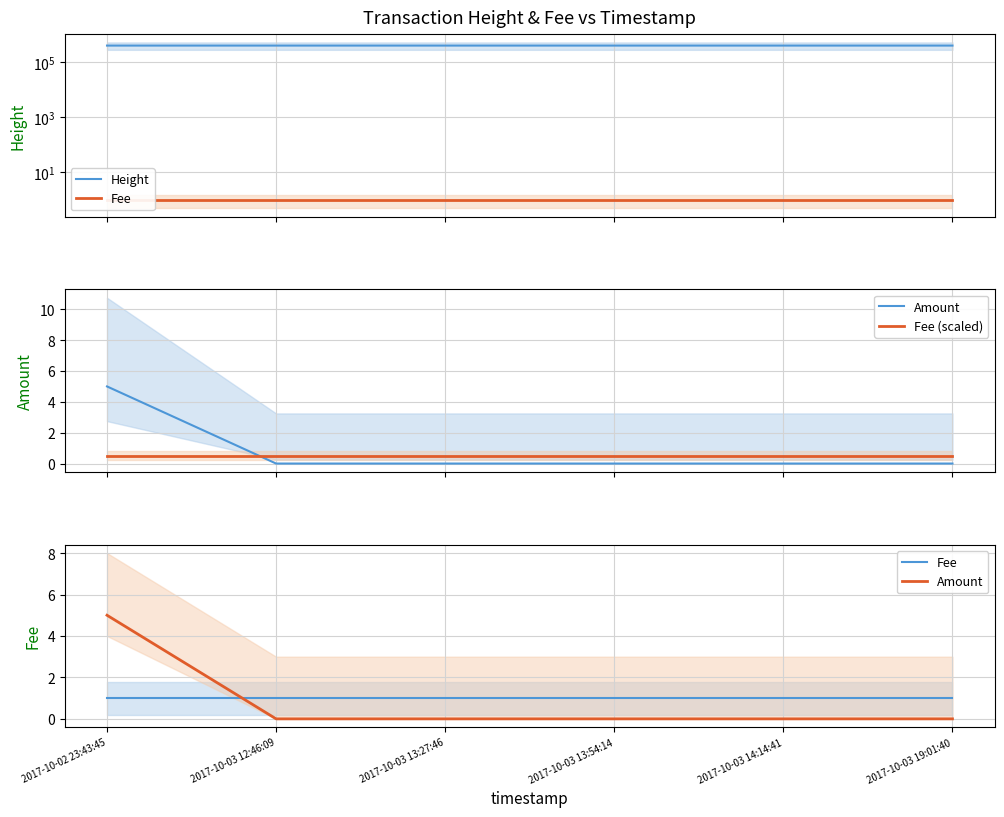

Rank the categories by Fee (scaled) value from lowest to highest.

2017-10-02 23:43:45, 2017-10-03 12:46:09, 2017-10-03 13:27:46, 2017-10-03 13:54:14, 2017-10-03 14:14:41, 2017-10-03 19:01:40